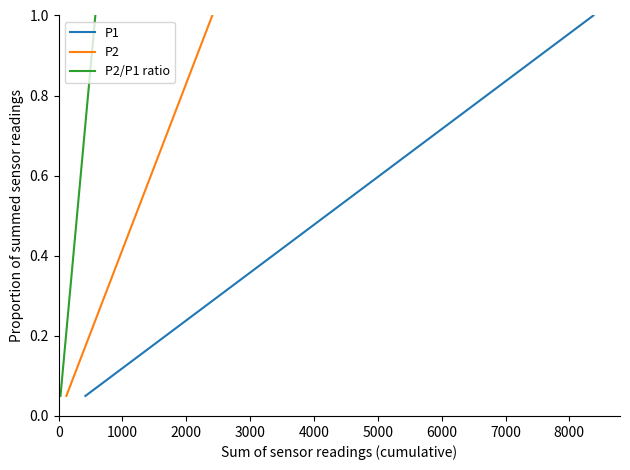

What is the maximum value shown in the chart?

1.0